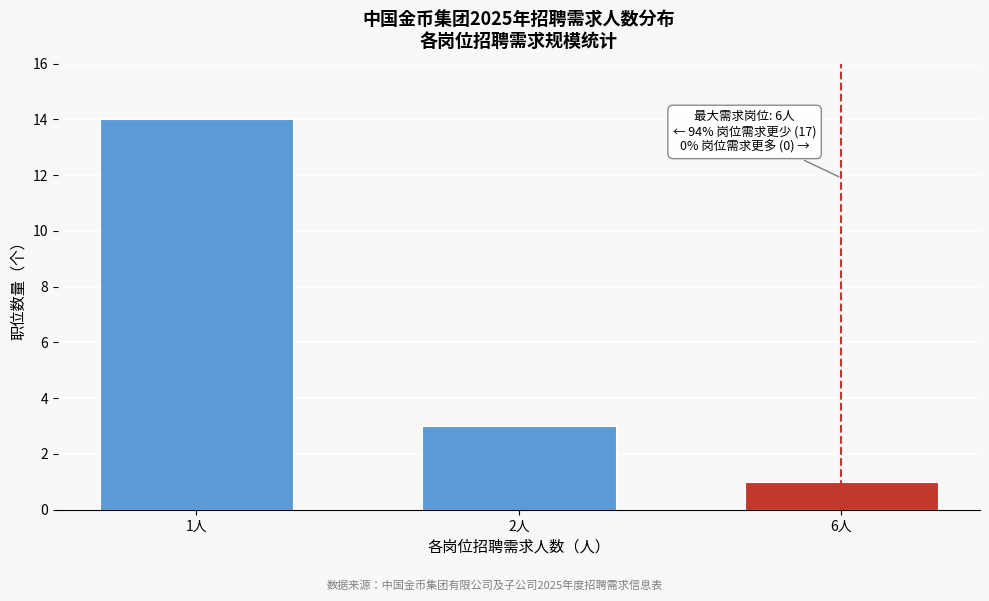

Reading right to left, what are all the values shown in this chart?

1	3	14